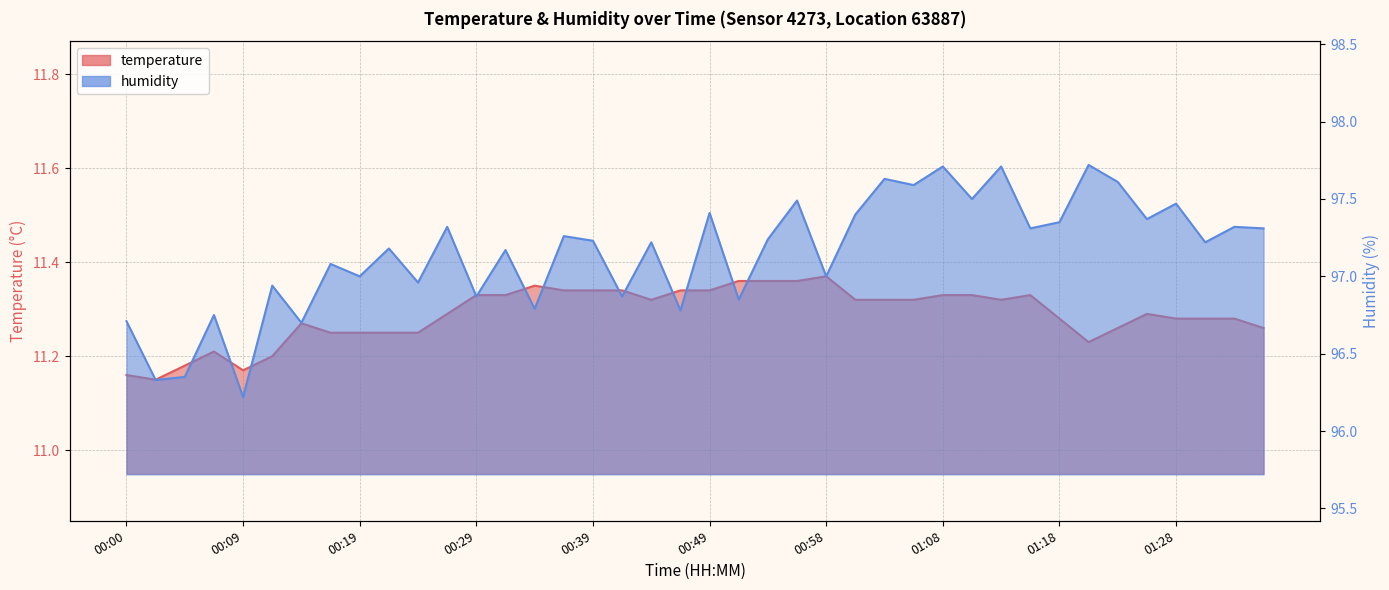

Reading right to left, list all the values displayed in this chart.

temperature: 01:35=11.3	01:33=11.3	01:31=11.3	01:28=11.3	01:26=11.3	01:23=11.3	01:21=11.2	01:18=11.3	01:16=11.3	01:13=11.3	01:11=11.3	01:08=11.3	01:06=11.3	01:03=11.3	01:01=11.3	00:58=11.4	00:56=11.4	00:53=11.4	00:51=11.4	00:49=11.3	00:46=11.3	00:44=11.3	00:41=11.3	00:39=11.3	00:36=11.3	00:34=11.3	00:31=11.3	00:29=11.3	00:27=11.3	00:24=11.2	00:22=11.2	00:19=11.2	00:17=11.2	00:14=11.3	00:12=11.2	00:09=11.2	00:07=11.2	00:04=11.2	00:02=11.2	00:00=11.2
humidity: 01:35=97.3	01:33=97.3	01:31=97.2	01:28=97.5	01:26=97.4	01:23=97.6	01:21=97.7	01:18=97.3	01:16=97.3	01:13=97.7	01:11=97.5	01:08=97.7	01:06=97.6	01:03=97.6	01:01=97.4	00:58=97.0	00:56=97.5	00:53=97.2	00:51=96.8	00:49=97.4	00:46=96.8	00:44=97.2	00:41=96.9	00:39=97.2	00:36=97.3	00:34=96.8	00:31=97.2	00:29=96.9	00:27=97.3	00:24=97.0	00:22=97.2	00:19=97.0	00:17=97.1	00:14=96.7	00:12=96.9	00:09=96.2	00:07=96.8	00:04=96.3	00:02=96.3	00:00=96.7